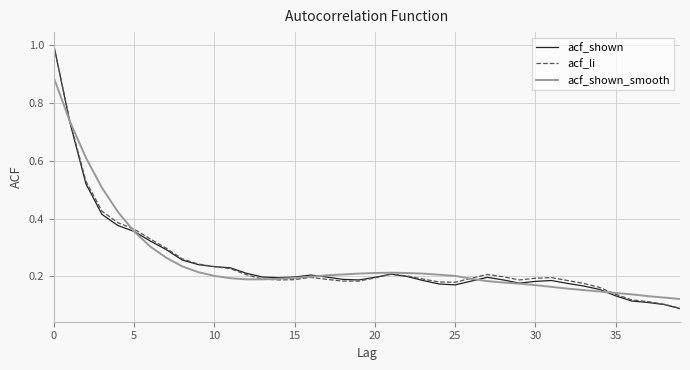

Which series has the widest spread of values?

acf_shown